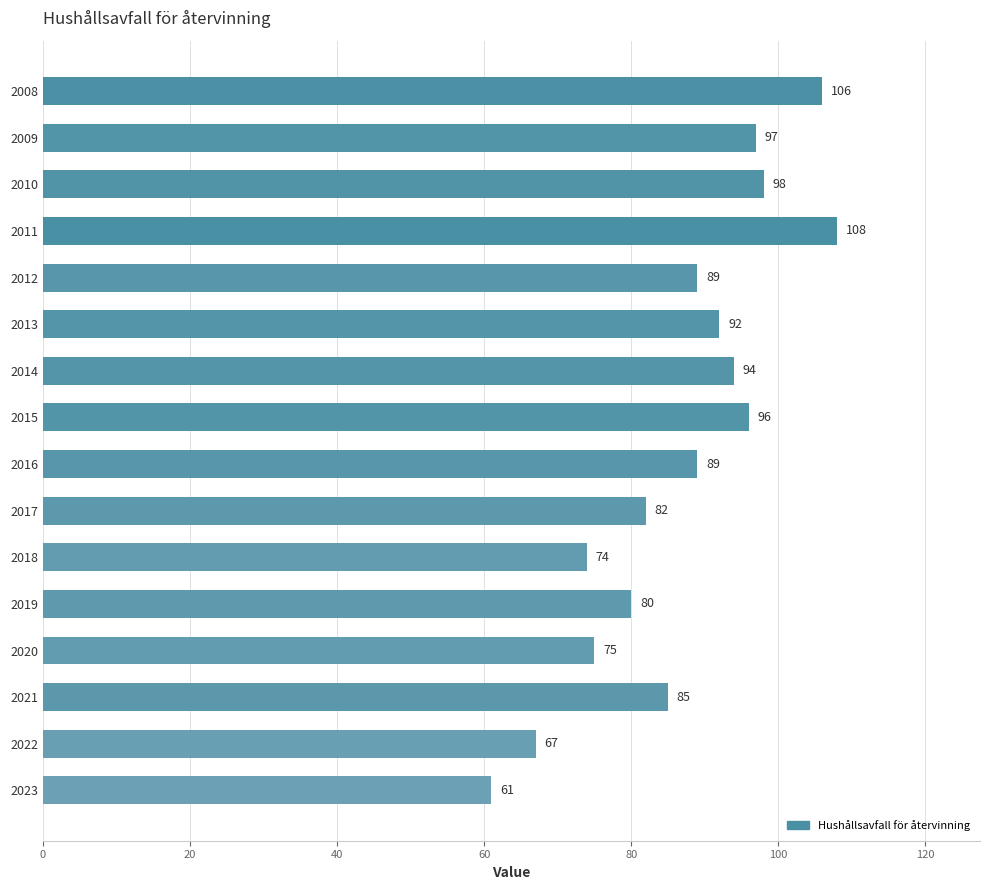

What is the value of the 8th bar from the top?

96